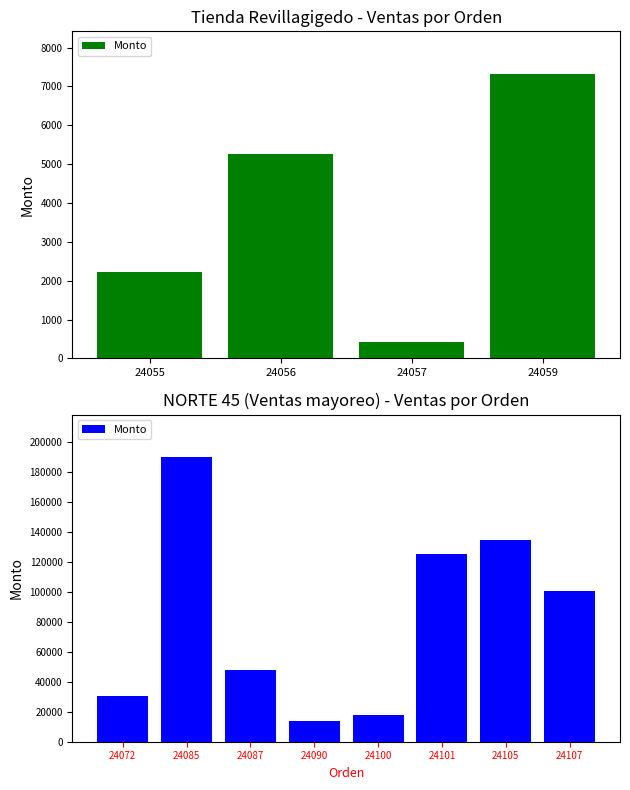

What is the difference between the second highest and second lowest values?

116904